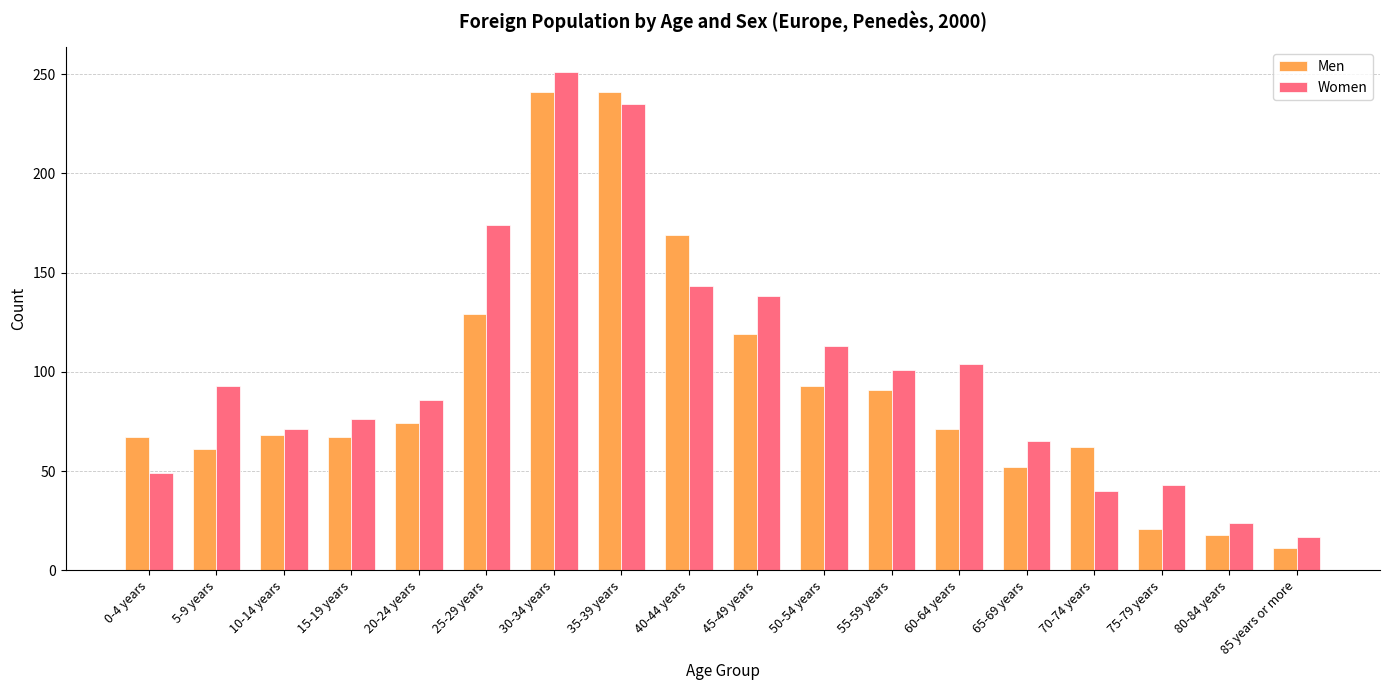

At which category is the sum across all series the highest?

30-34 years